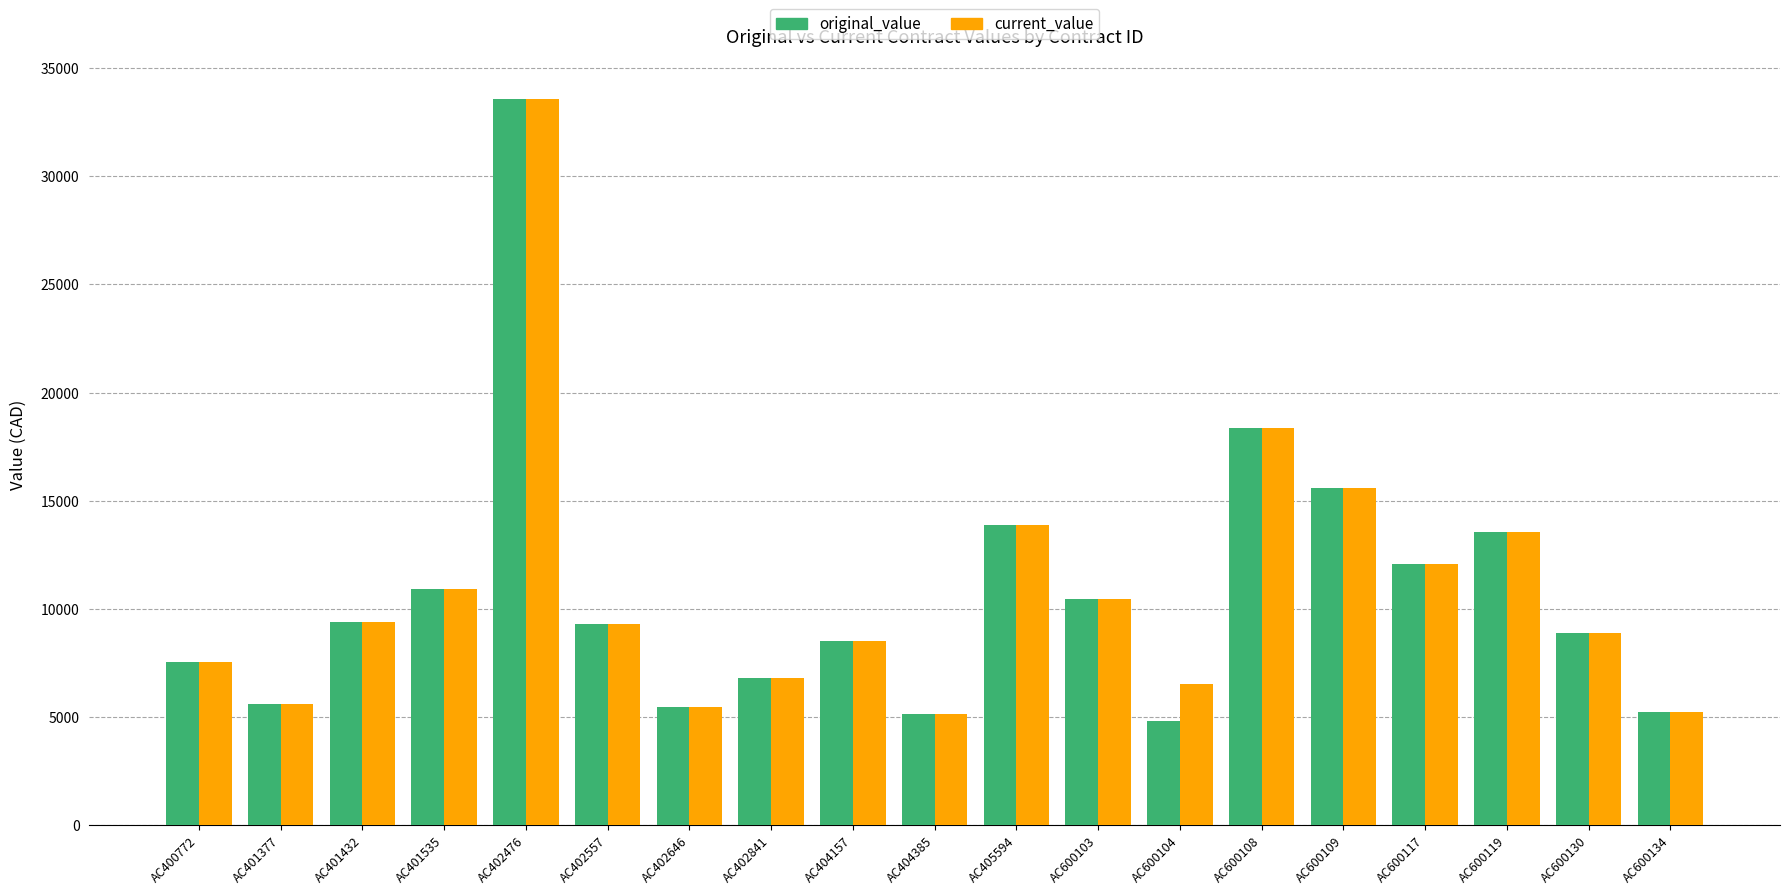

What is the difference between the current_value values at AC402476 and AC405594?

19659.5